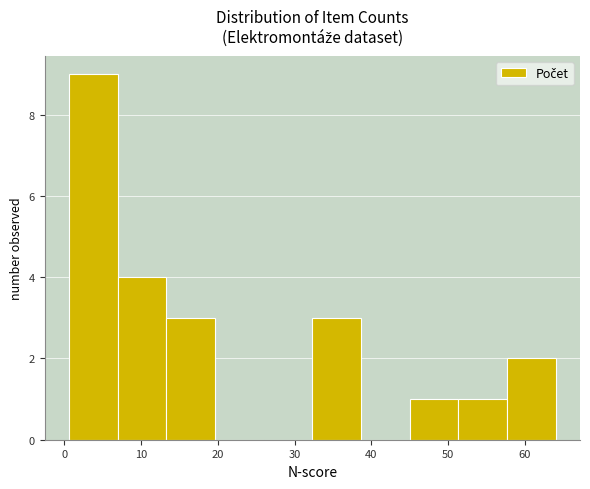

Which range on the x-axis has the tallest bar?

1 to 7